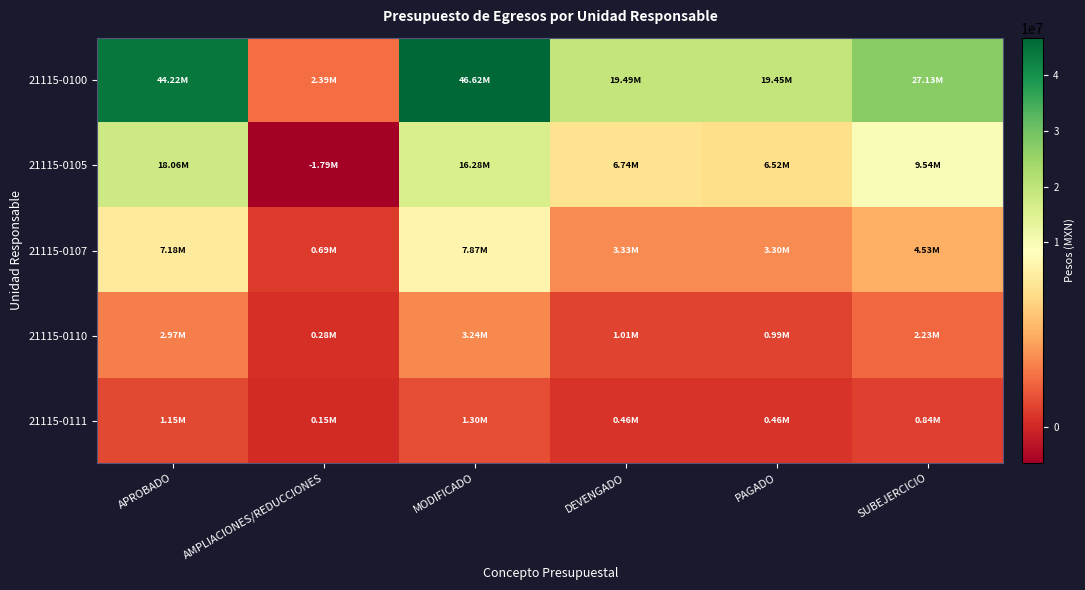

Which series changed the most between APROBADO and DEVENGADO?

21115-0100